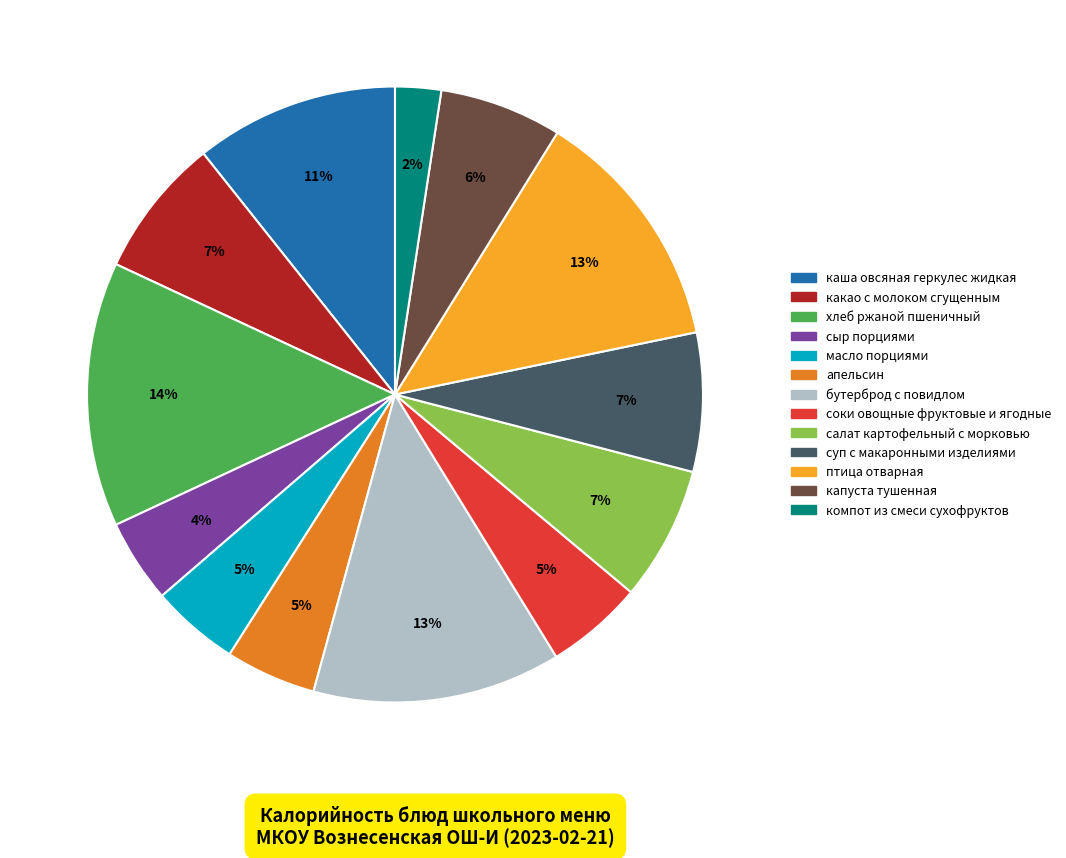

Do соки овощные фруктовые и ягодные and компот из смеси сухофруктов together represent more than half of the pie?

No